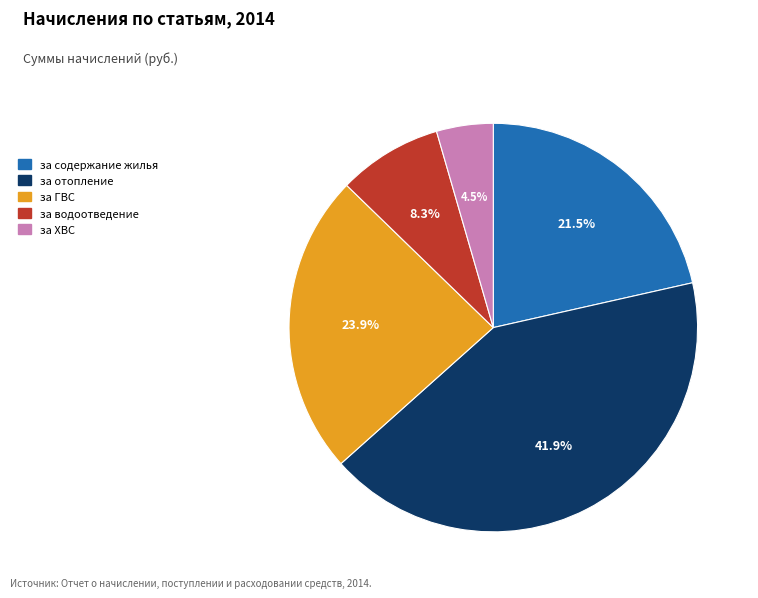

Is there any slice that represents more than half of the pie?

No